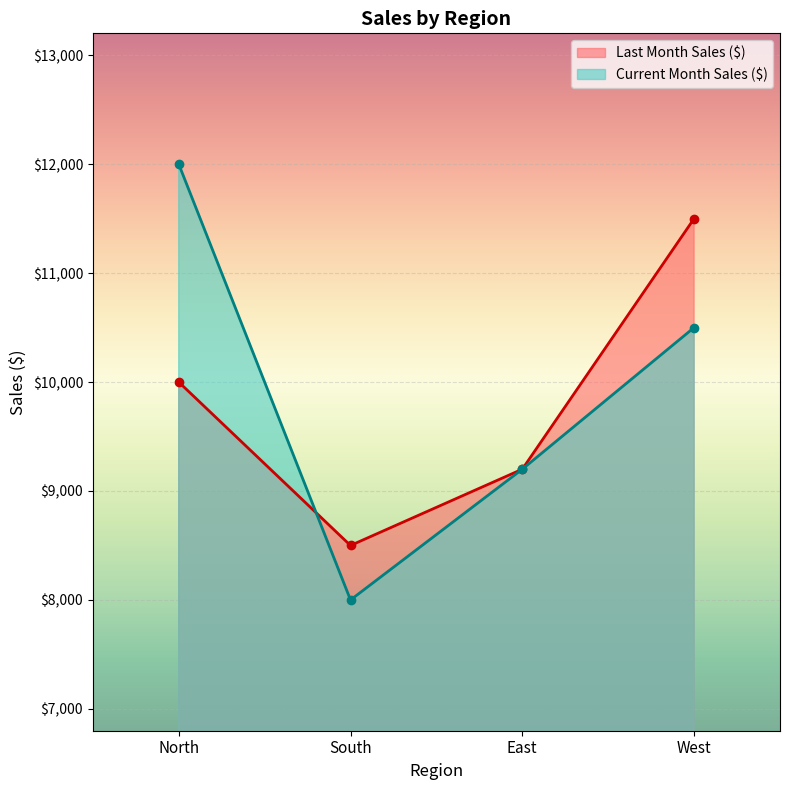

Reading left to right, what are all the values shown in this chart?

Last Month Sales ($): North=10000	South=8500	East=9200	West=11500
Current Month Sales ($): North=12000	South=8000	East=9200	West=10500